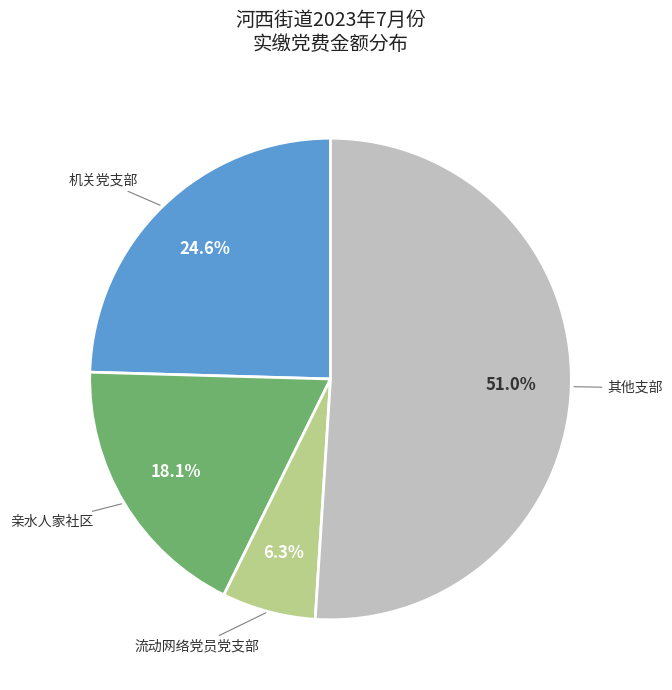

How many segments does this pie chart have?

4